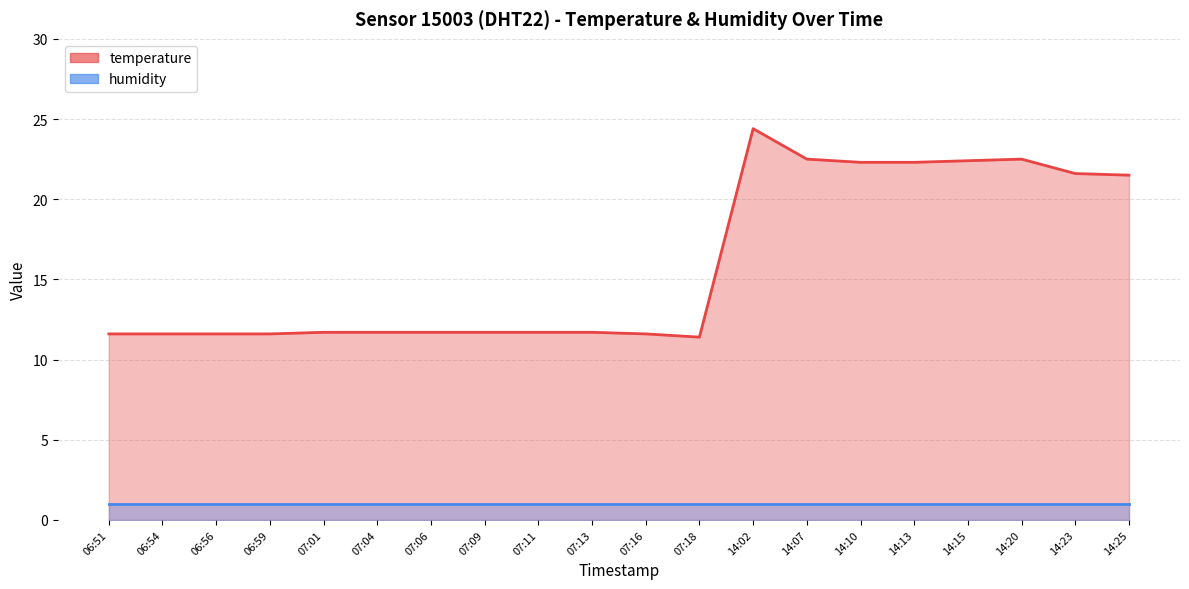

The value at 14:02 is 11.7. True or false?

False